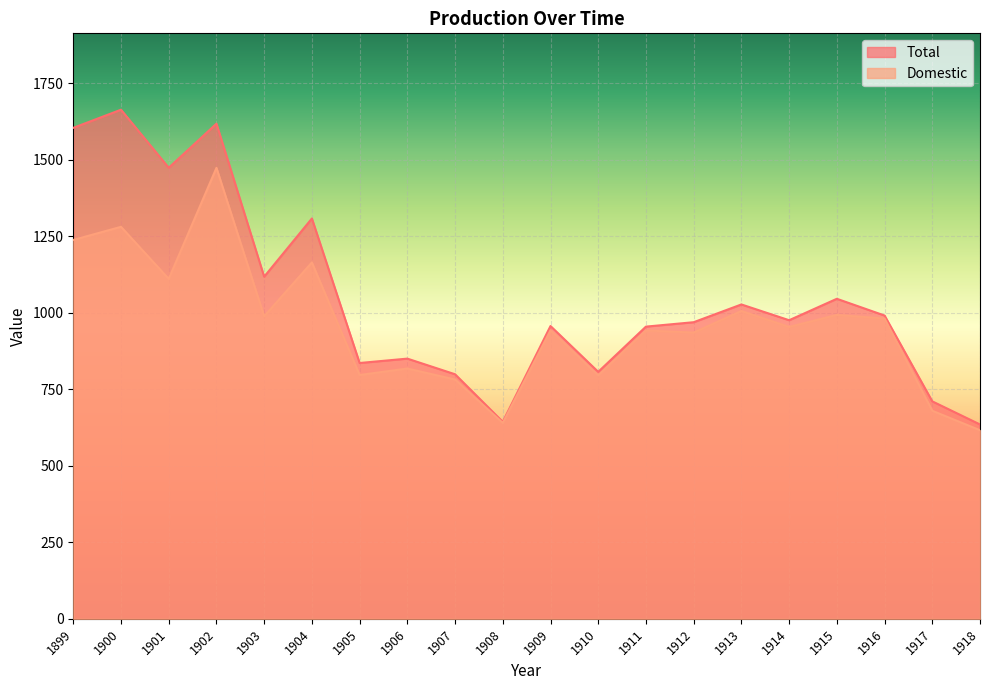

How many lines are shown in the chart?

2